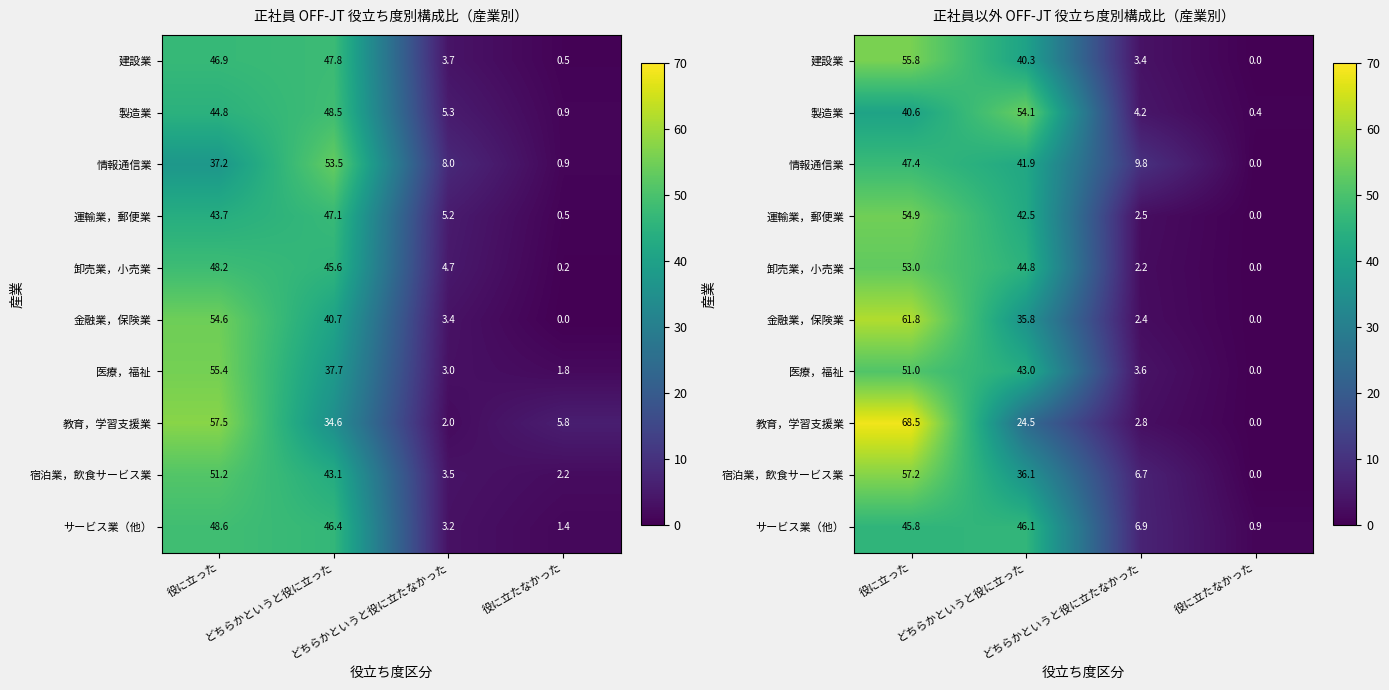

What is the sum of all 医療，福祉 values?

97.6